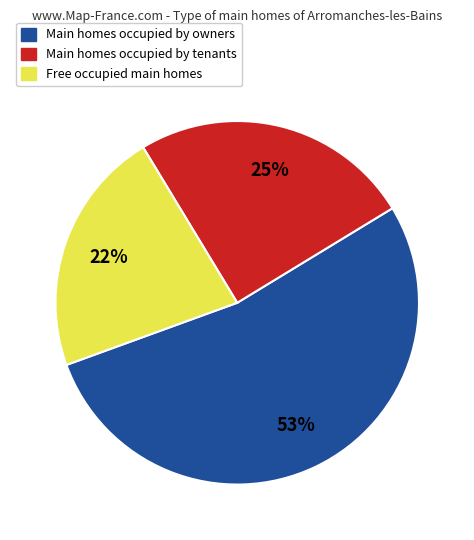

Is there any slice that represents more than half of the pie?

Yes